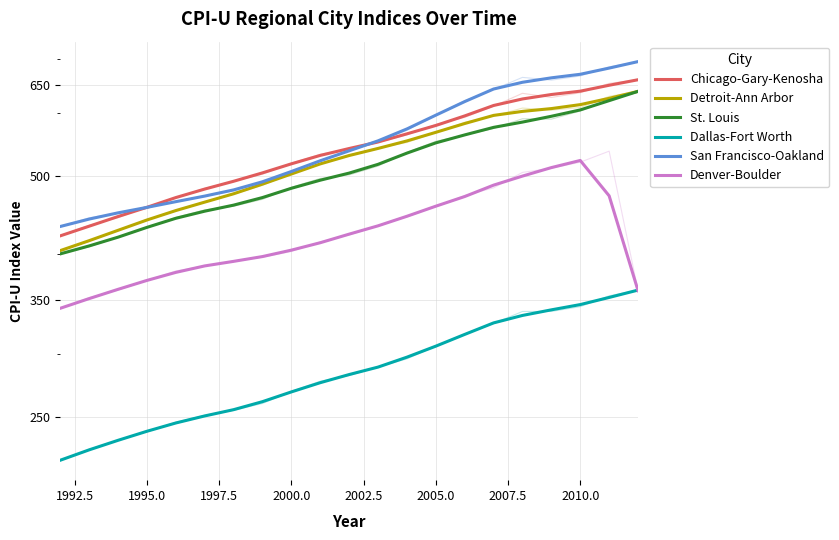

True or false: Denver-Boulder and San Francisco-Oakland cross at least once.

False